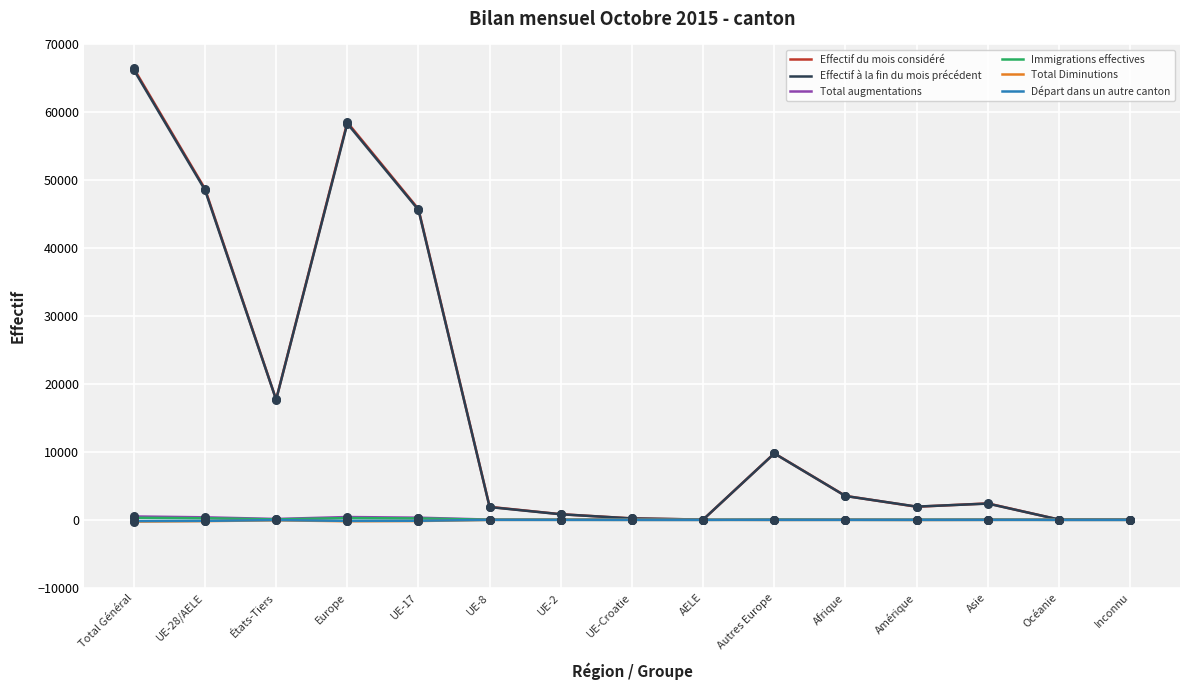

At how many categories does at least one series exceed 42079?

4